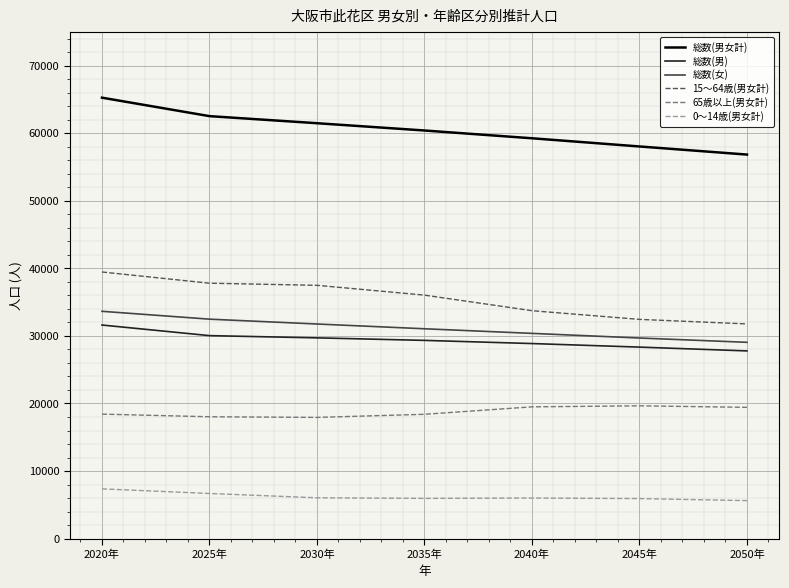

Which series has the largest total across all categories?

総数(男女計)